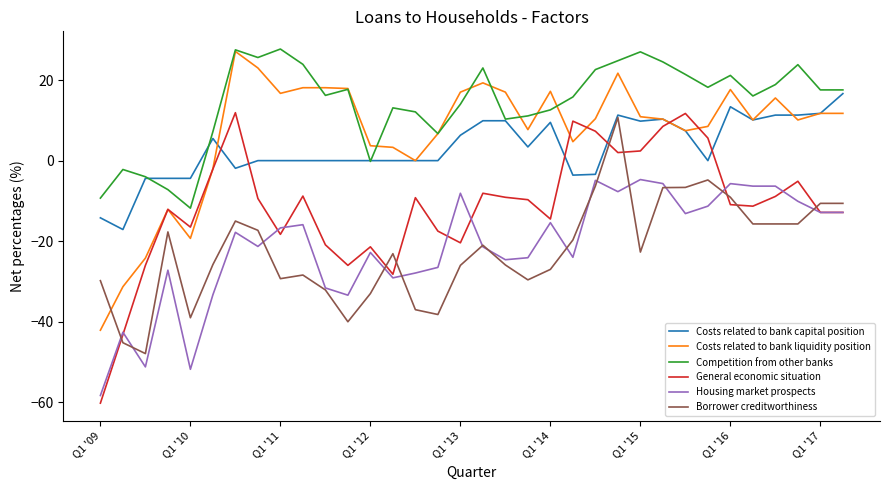

What is the difference between the maximum and minimum values in the Costs related to bank liquidity position series?

69.2